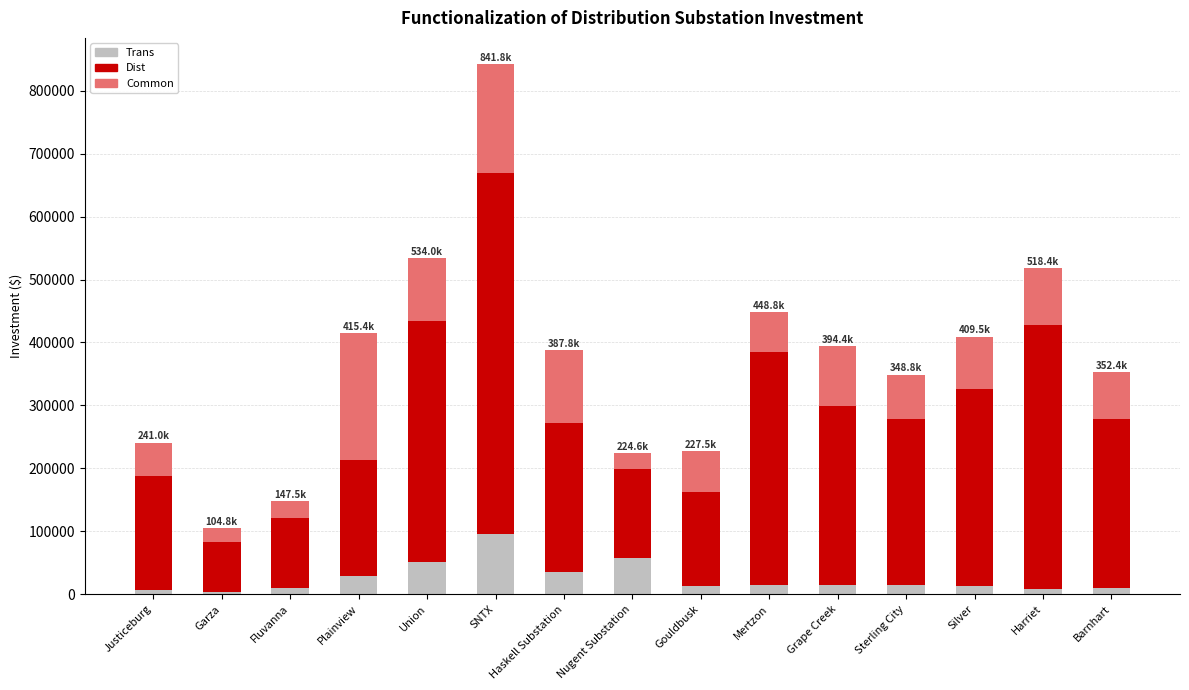

The value of Trans at Mertzon is 14097.5. True or false?

True